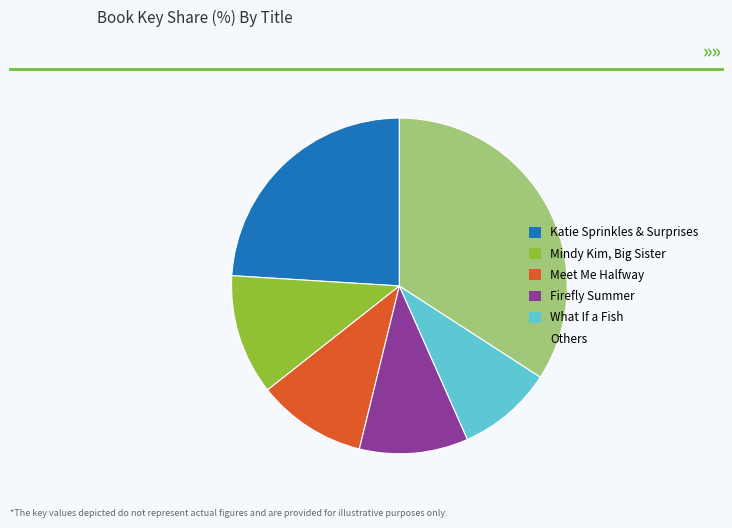

Is Firefly Summer the majority of the pie?

No